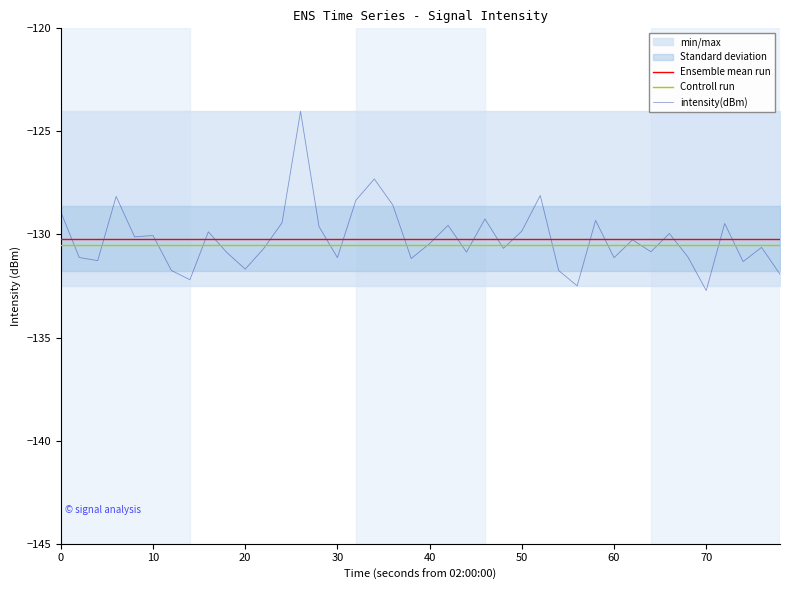

What is the difference between the maximum and second lowest values in the intensity(dBm) series?

8.5